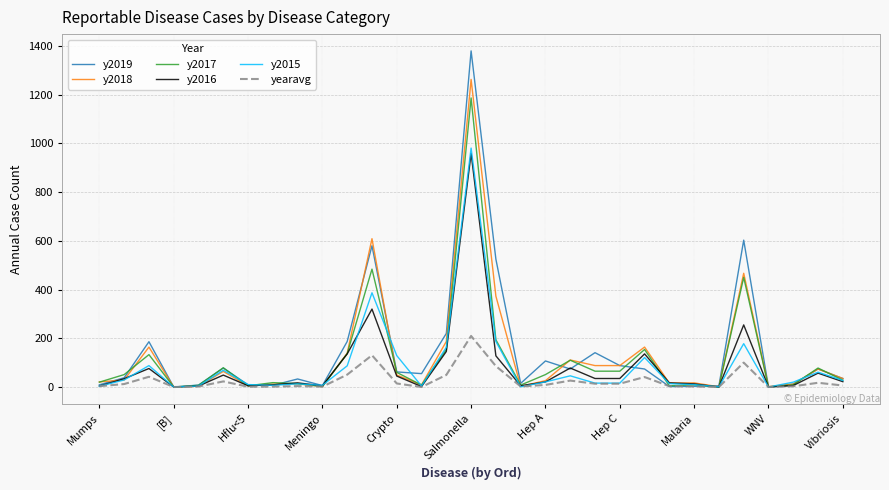

What is the highest value of the y2019 series?

1380.0